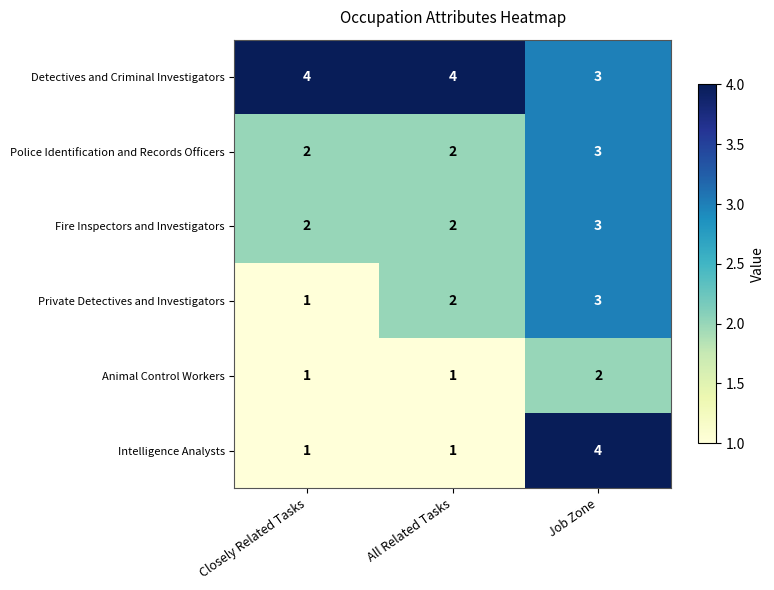

Reading right to left, extract all data points from this chart.

Detectives and Criminal Investigators: 3	4	4
Police Identification and Records Officers: 3	2	2
Fire Inspectors and Investigators: 3	2	2
Private Detectives and Investigators: 3	2	1
Animal Control Workers: 2	1	1
Intelligence Analysts: 4	1	1